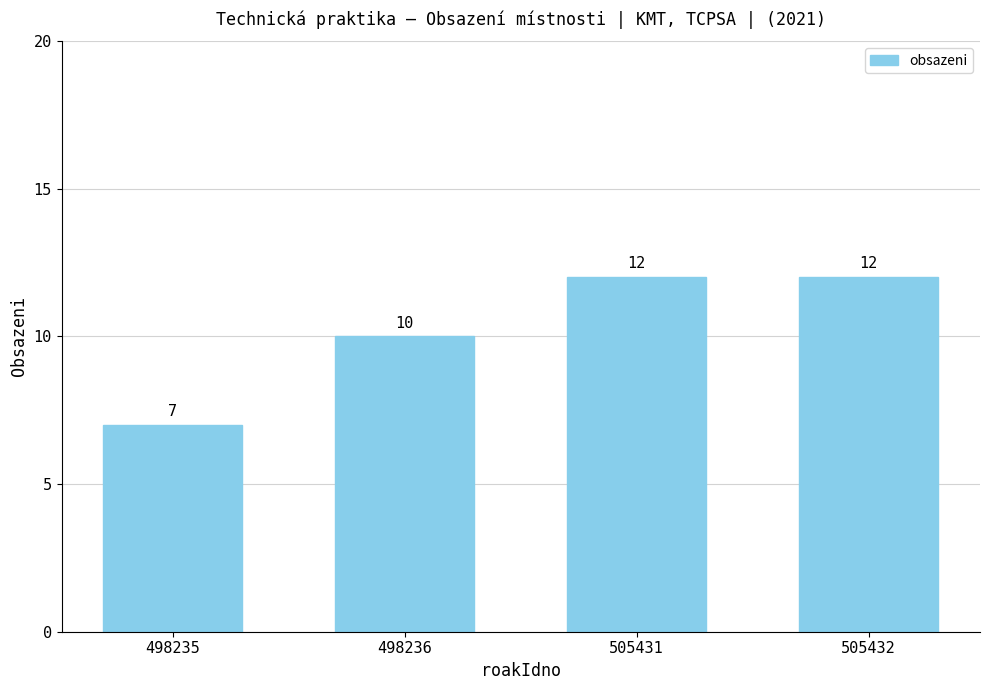

What is the sum of all values?

41